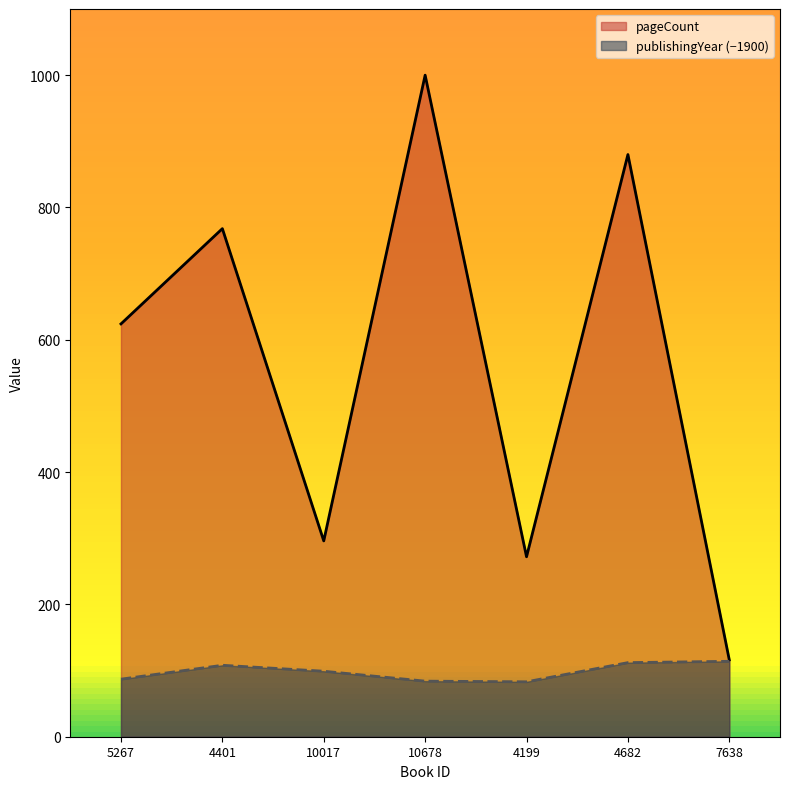

What is the average value of the publishingYear series?

98